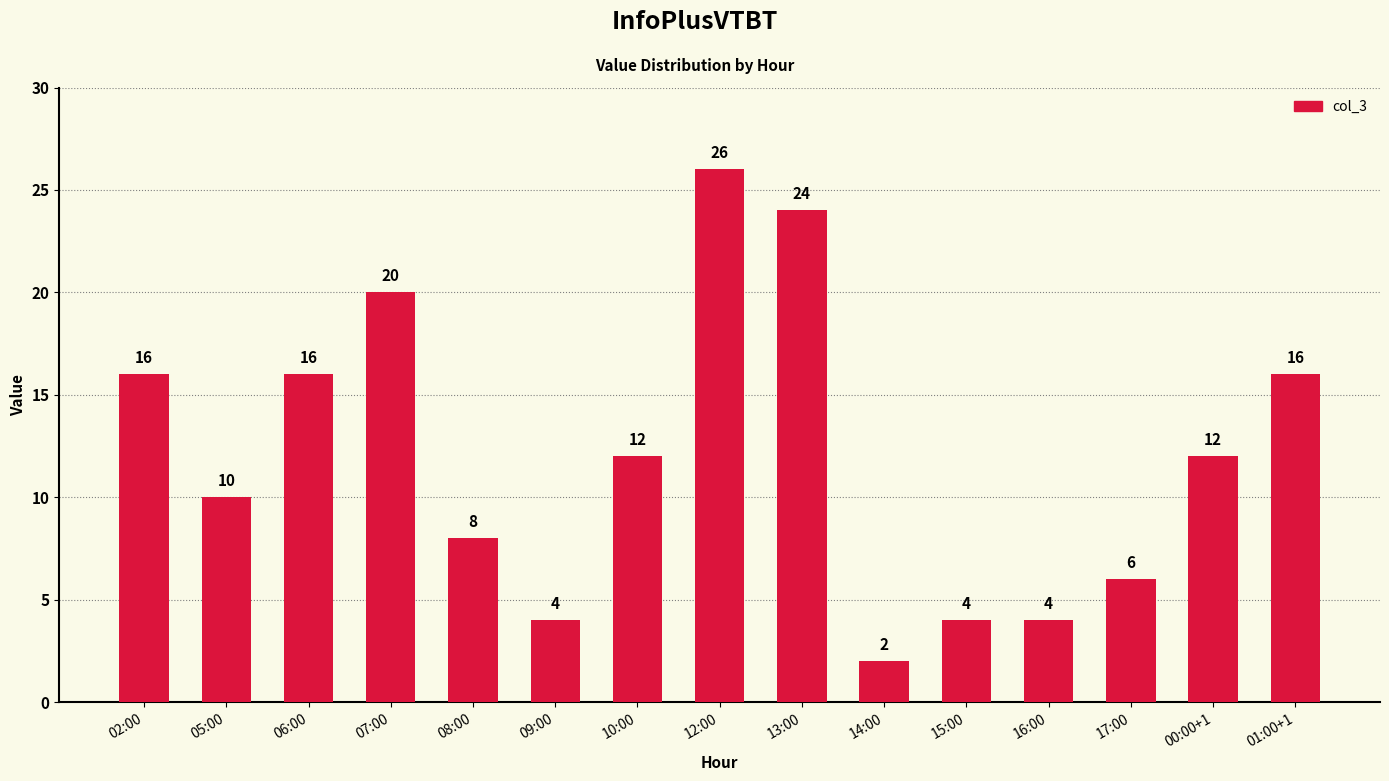

Reading left to right, list all the values displayed in this chart.

02:00=16	05:00=10	06:00=16	07:00=20	08:00=8	09:00=4	10:00=12	12:00=26	13:00=24	14:00=2	15:00=4	16:00=4	17:00=6	00:00+1=12	01:00+1=16